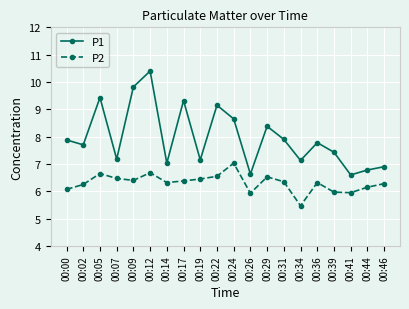

What is the maximum value shown in the chart?

10.4